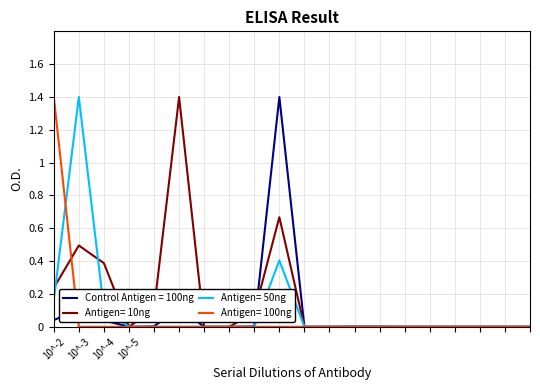

Count the number of categories in the chart.

20